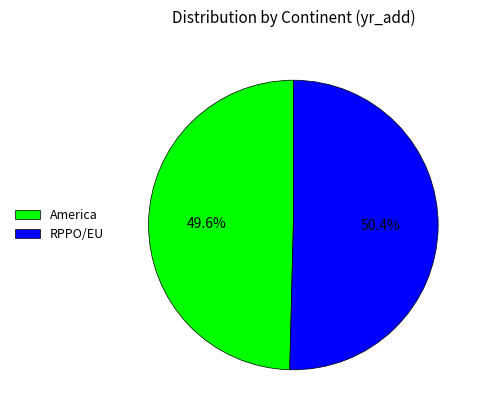

What portion of the pie excludes RPPO/EU?

49.6%